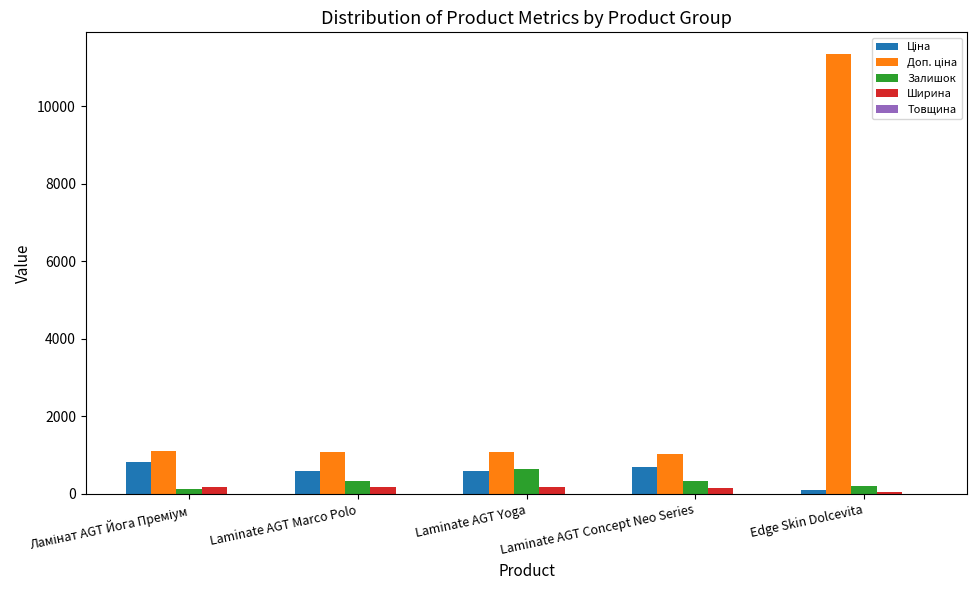

At which category does the chart reach its peak across all series?

Edge Skin Dolcevita